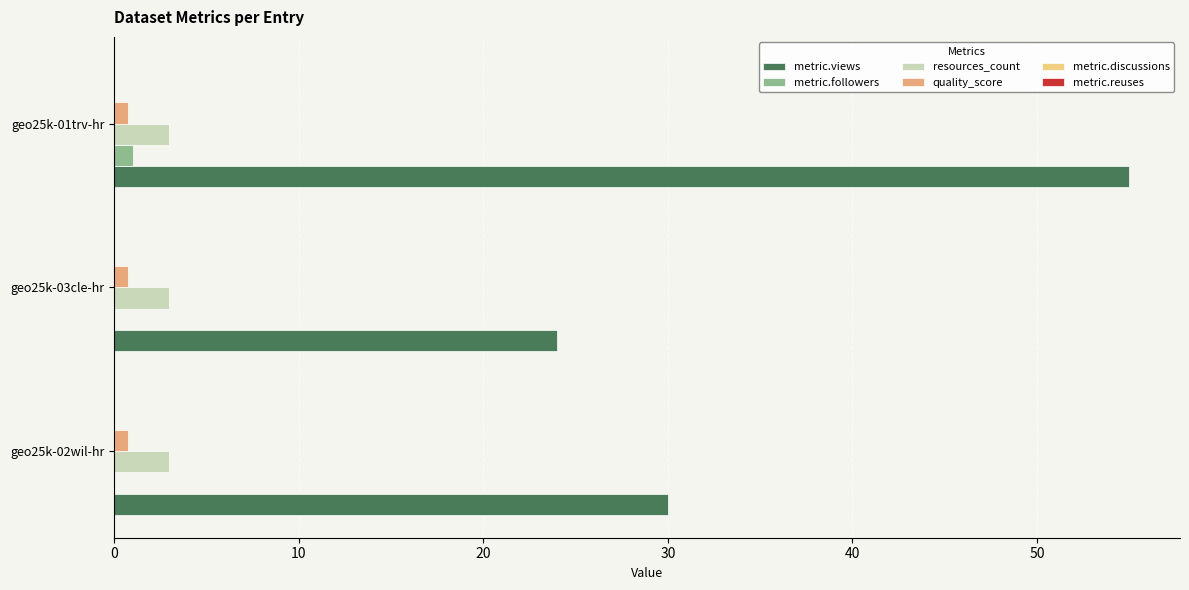

Which series changed the most between geo25k-02wil-hr and geo25k-01trv-hr?

metric.views